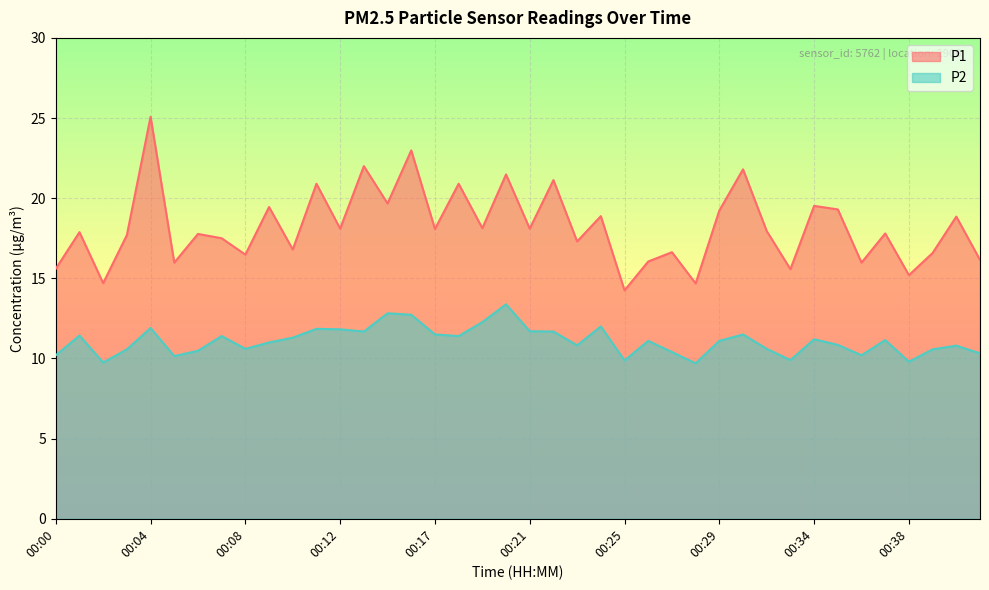

What is the difference between the maximum and second lowest values in the P1 series?

10.4